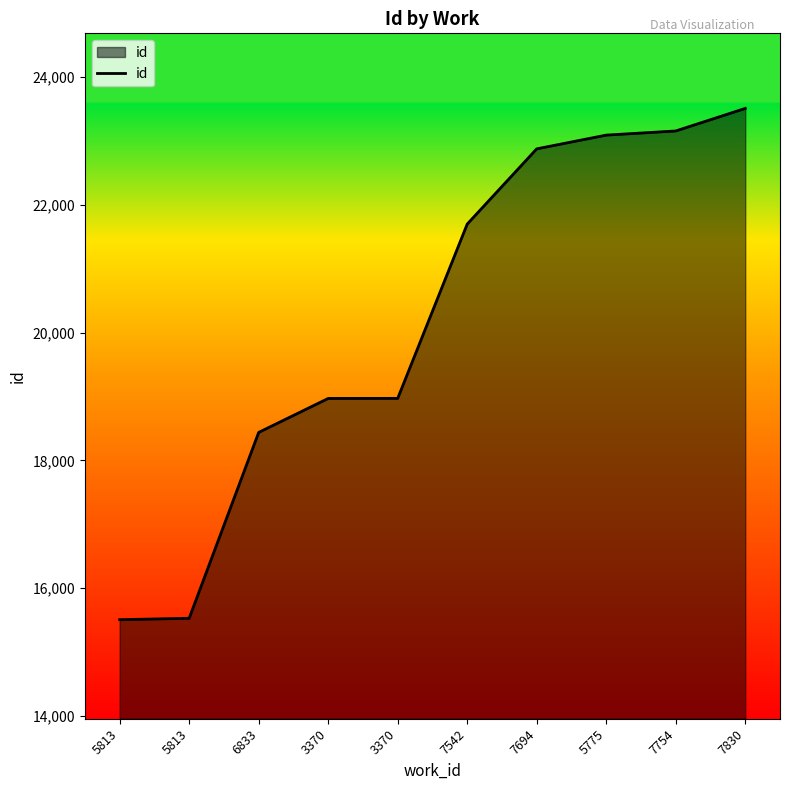

The value at 5813 is 15507. True or false?

True